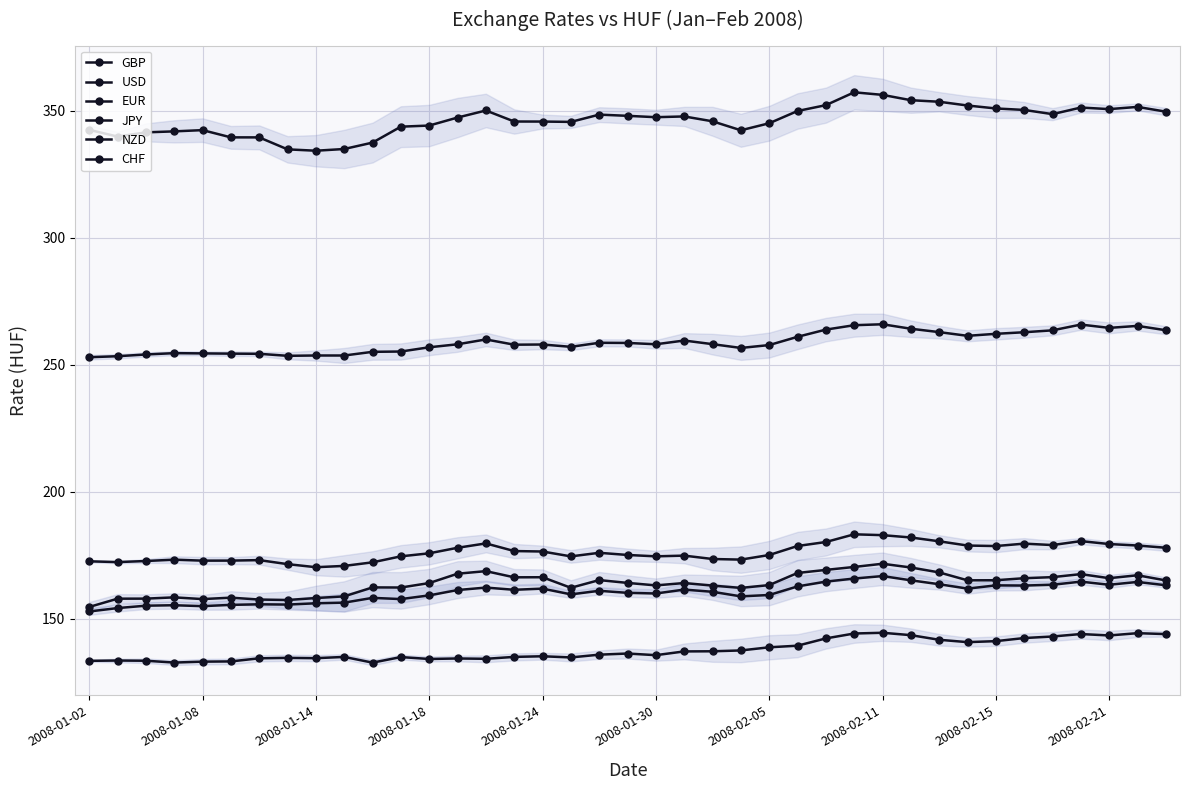

In NZD, how many points are higher than both neighbors (excluding endpoints)?

10